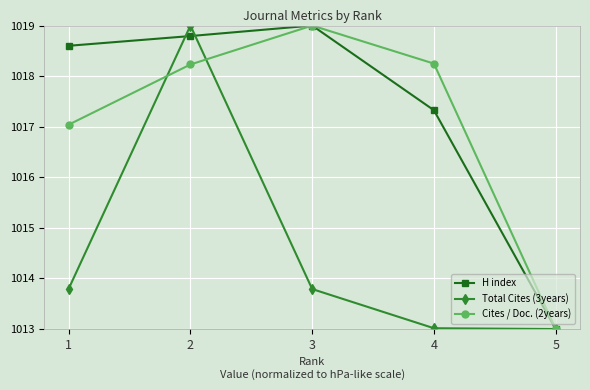

At how many categories does at least one series exceed 1017?

4